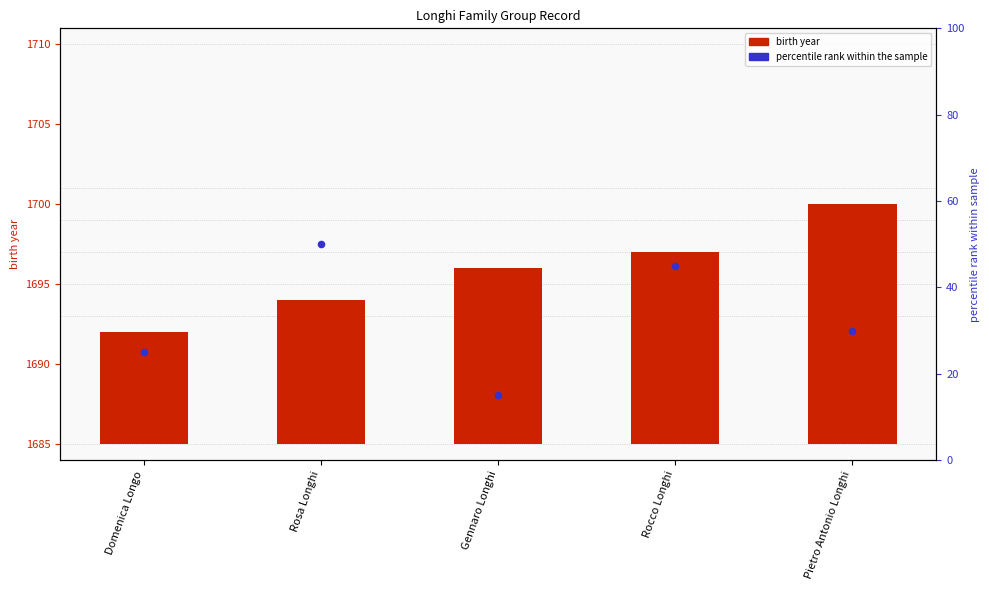

Which series reaches the minimum Y coordinate?

birth year